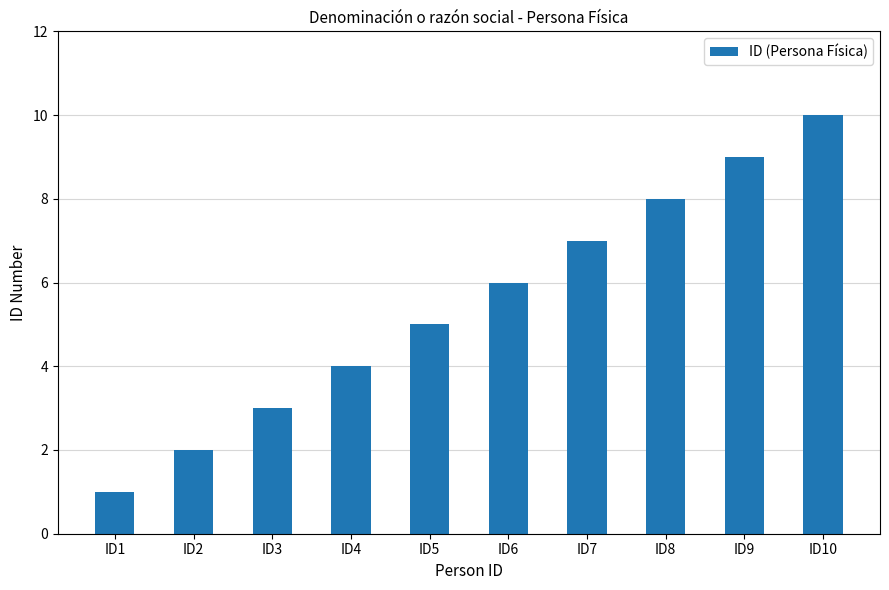

What is the smallest value displayed?

1